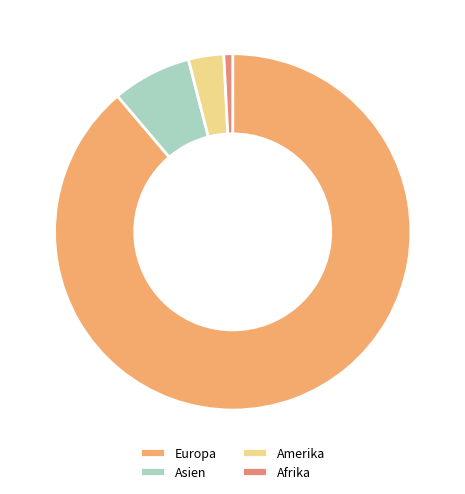

What percentage is the Europa slice, to the nearest percent?

89%